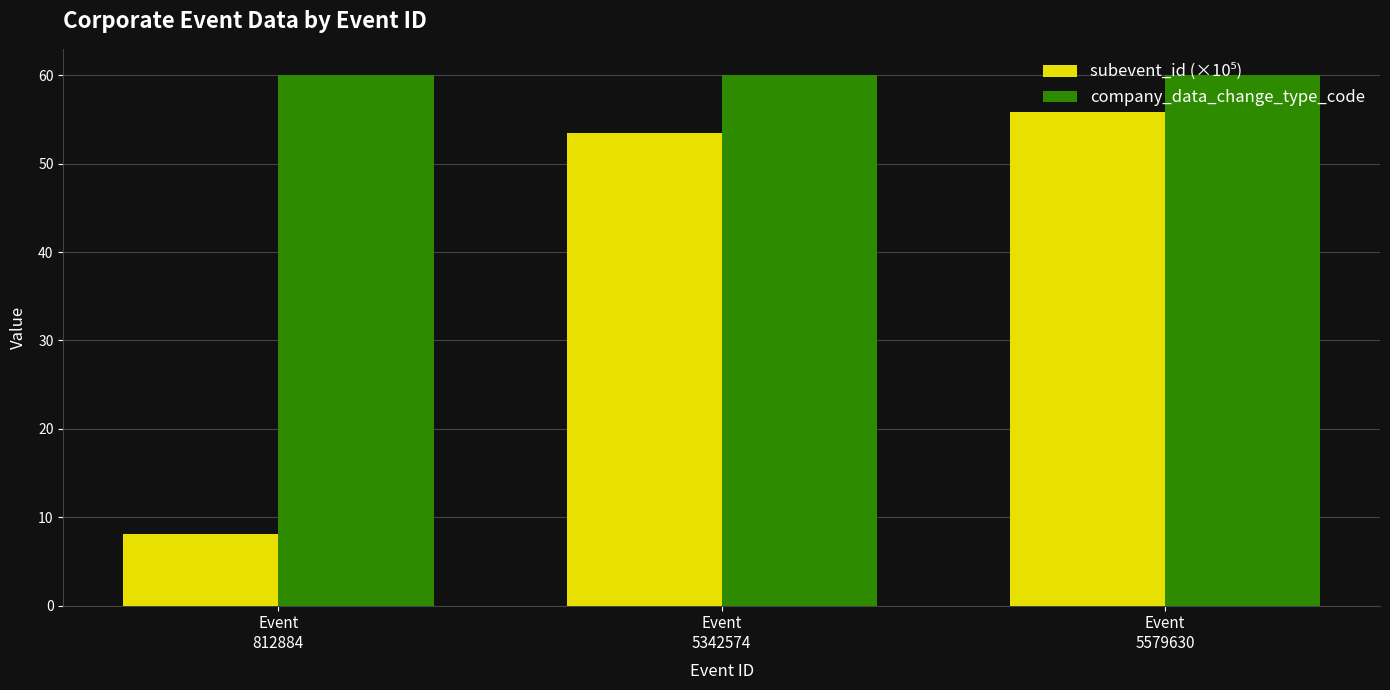

At how many categories does at least one series exceed 33?

3